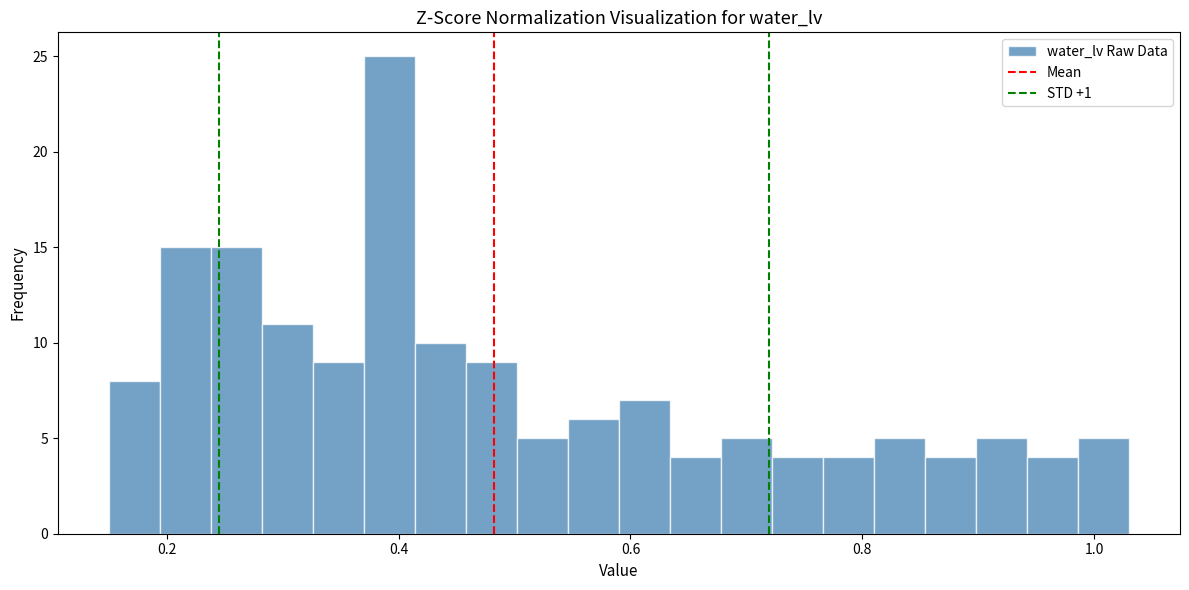

Read against the x-axis, roughly where is the centre of the tallest bar?

0.40